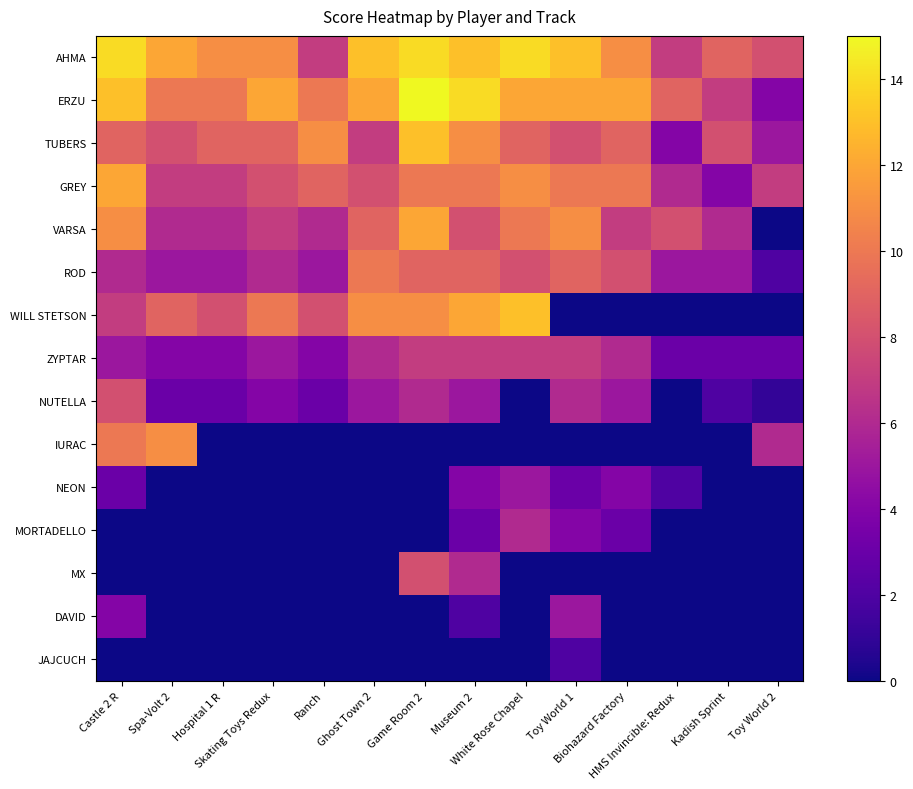

At which category does the chart reach its minimum across all series?

Toy World 2